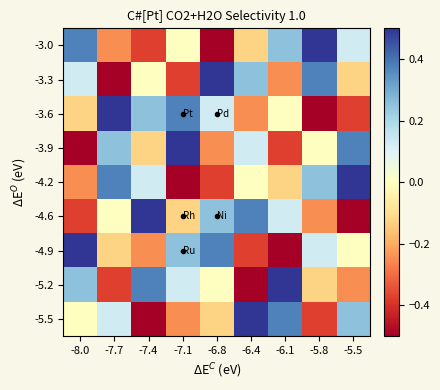

Reading left to right, transcribe all the data shown in this chart.

-3.0: -8.0=0.4	-7.7=-0.2	-7.4=-0.4	-7.1=0.0	-6.8=-0.5	-6.4=-0.1	-6.1=0.2	-5.8=0.5	-5.5=0.1
-3.3: -8.0=0.1	-7.7=-0.5	-7.4=0.0	-7.1=-0.4	-6.8=0.5	-6.4=0.2	-6.1=-0.2	-5.8=0.4	-5.5=-0.1
-3.6: -8.0=-0.1	-7.7=0.5	-7.4=0.2	-7.1=0.4	-6.8=0.1	-6.4=-0.2	-6.1=0.0	-5.8=-0.5	-5.5=-0.4
-3.9: -8.0=-0.5	-7.7=0.2	-7.4=-0.1	-7.1=0.5	-6.8=-0.2	-6.4=0.1	-6.1=-0.4	-5.8=0.0	-5.5=0.4
-4.2: -8.0=-0.2	-7.7=0.4	-7.4=0.1	-7.1=-0.5	-6.8=-0.4	-6.4=0.0	-6.1=-0.1	-5.8=0.2	-5.5=0.5
-4.6: -8.0=-0.4	-7.7=0.0	-7.4=0.5	-7.1=-0.1	-6.8=0.2	-6.4=0.4	-6.1=0.1	-5.8=-0.2	-5.5=-0.5
-4.9: -8.0=0.5	-7.7=-0.1	-7.4=-0.2	-7.1=0.2	-6.8=0.4	-6.4=-0.4	-6.1=-0.5	-5.8=0.1	-5.5=0.0
-5.2: -8.0=0.2	-7.7=-0.4	-7.4=0.4	-7.1=0.1	-6.8=0.0	-6.4=-0.5	-6.1=0.5	-5.8=-0.1	-5.5=-0.2
-5.5: -8.0=0.0	-7.7=0.1	-7.4=-0.5	-7.1=-0.2	-6.8=-0.1	-6.4=0.5	-6.1=0.4	-5.8=-0.4	-5.5=0.2